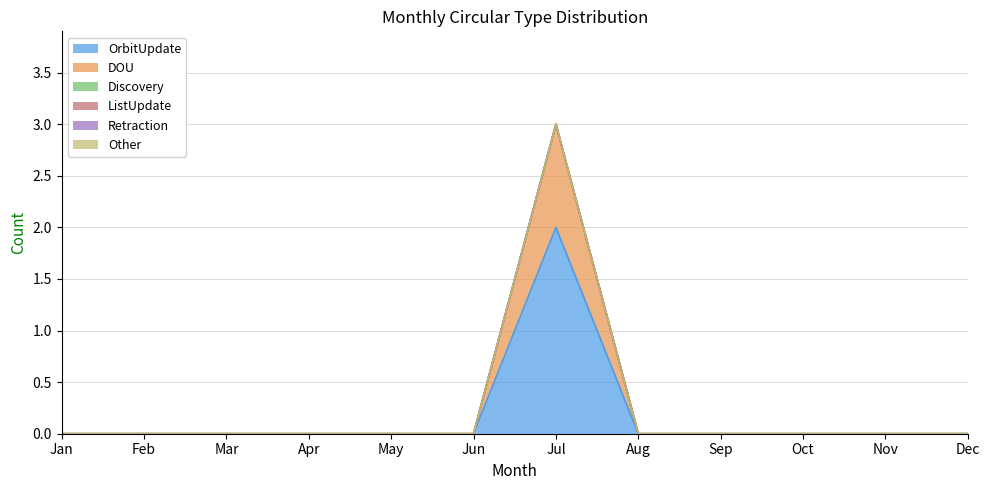

Where is the first local maximum for DOU?

Jul